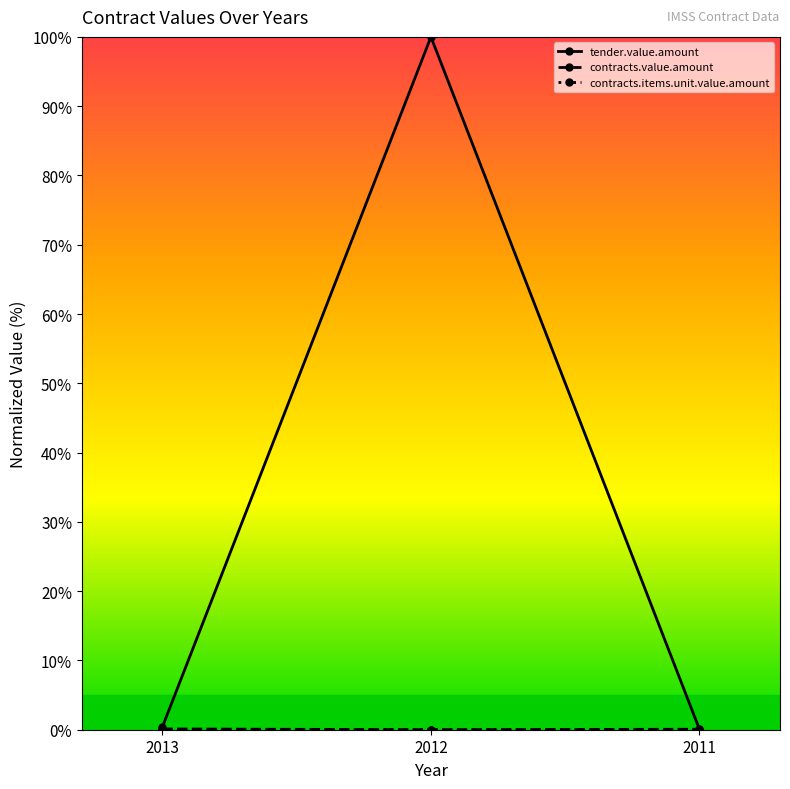

What is the spread (max minus min) of values at 2013?

0.4